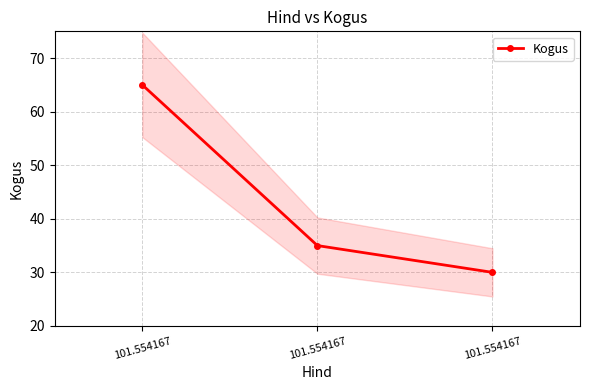

Rank the categories by value from highest to lowest.

101.554167, 101.554167, 101.554167